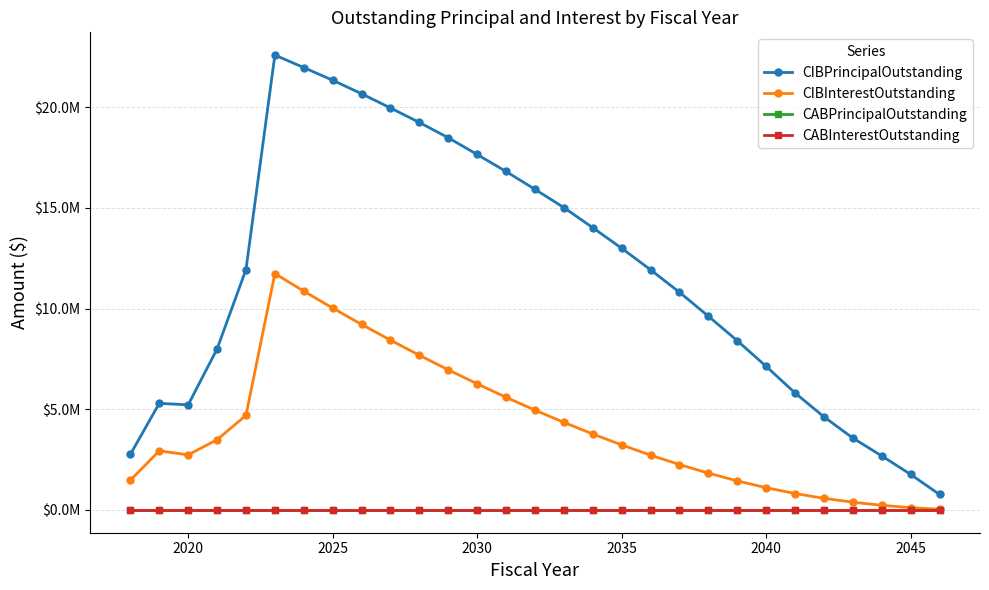

At how many categories does at least one series exceed 14826666?

11